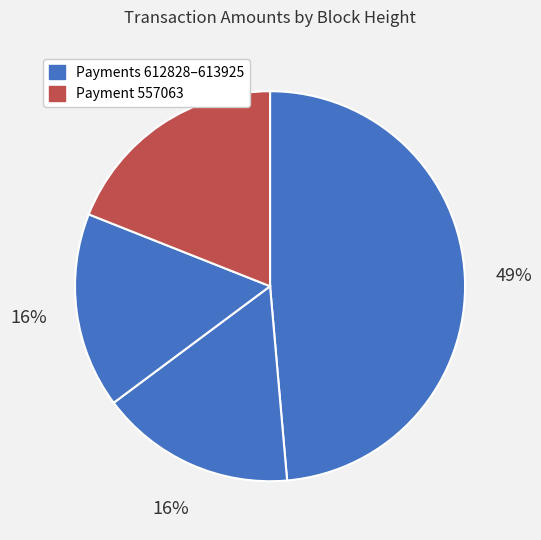

Which slice is the largest?

613925